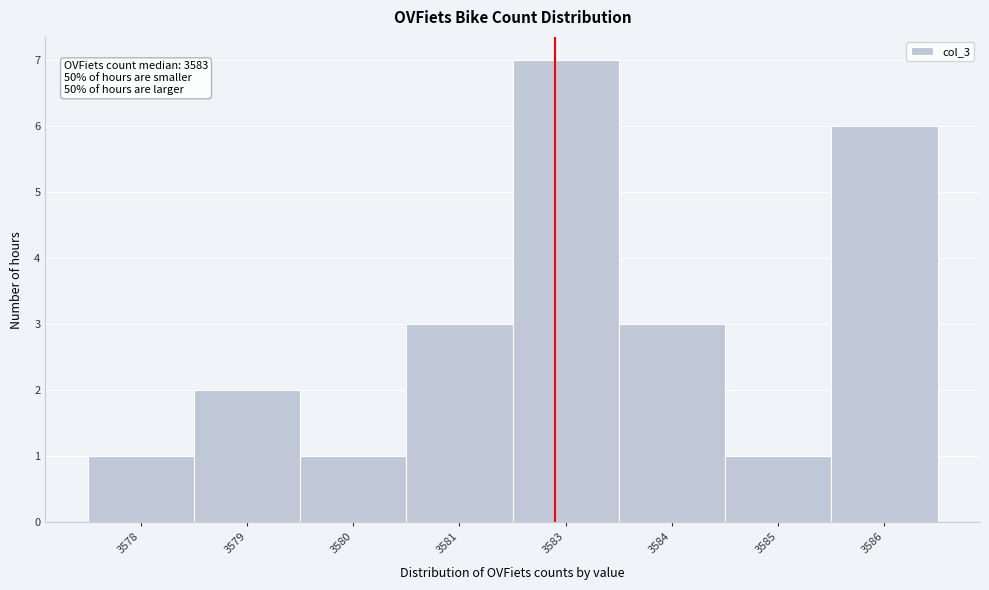

Reading right to left, transcribe all the data shown in this chart.

3586=6	3585=1	3584=3	3583=7	3581=3	3580=1	3579=2	3578=1